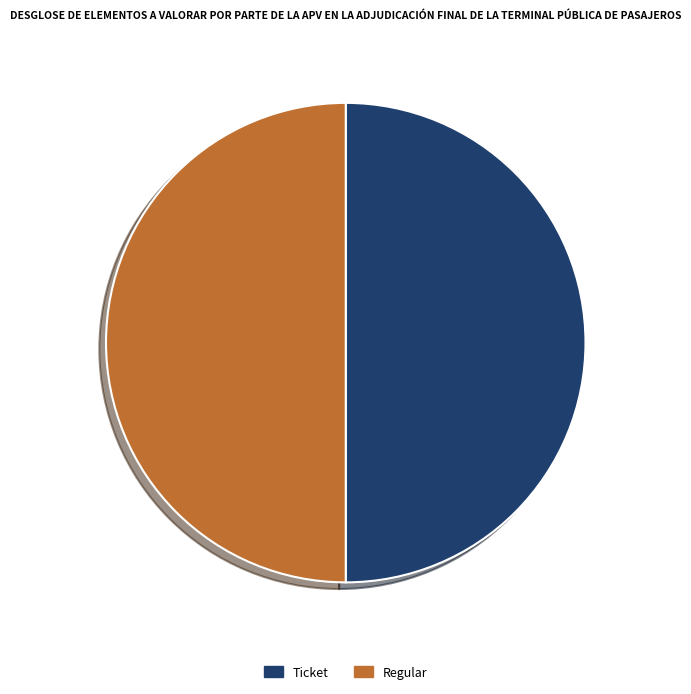

How many slices are in this pie chart?

2